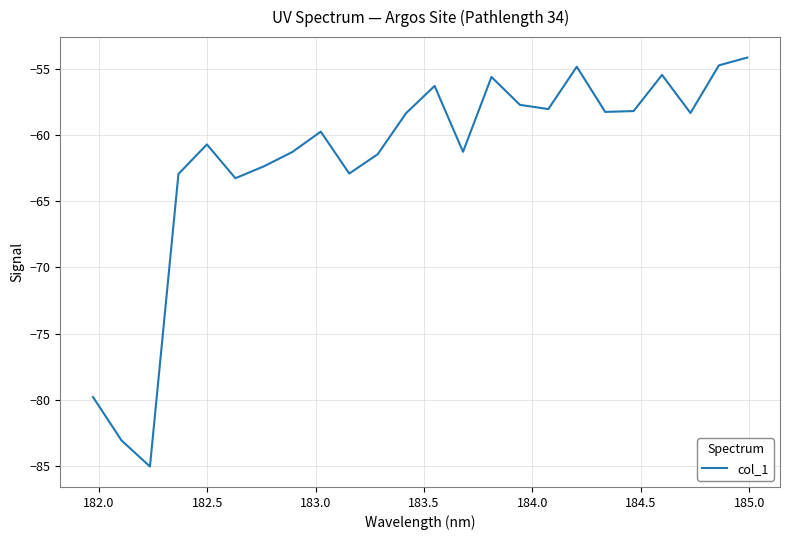

What is the greatest value displayed?

-54.1